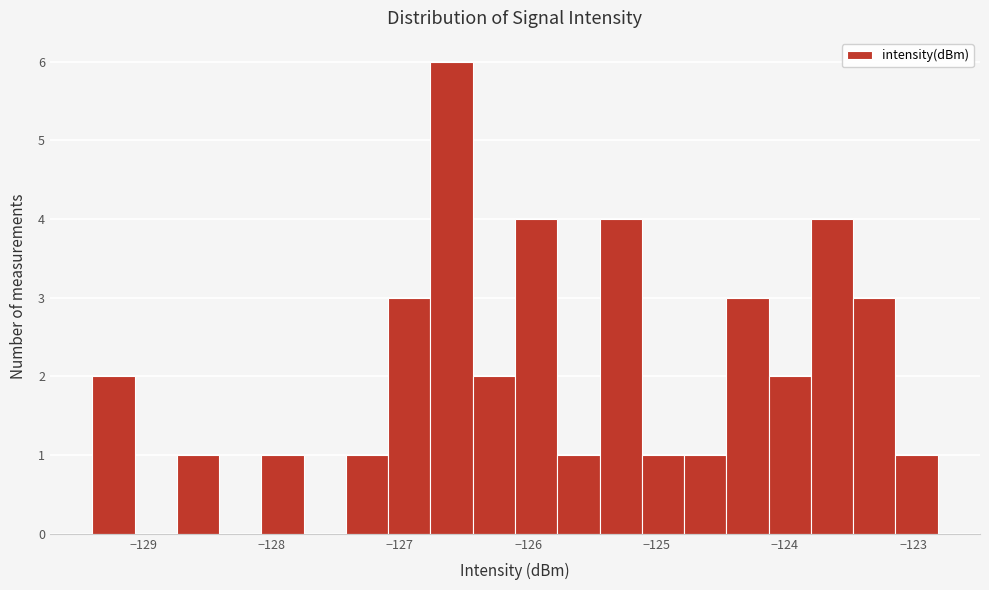

Around what value on the x-axis is the tallest bar? Give the approximate position of its centre, as read against the axis.

-126.6